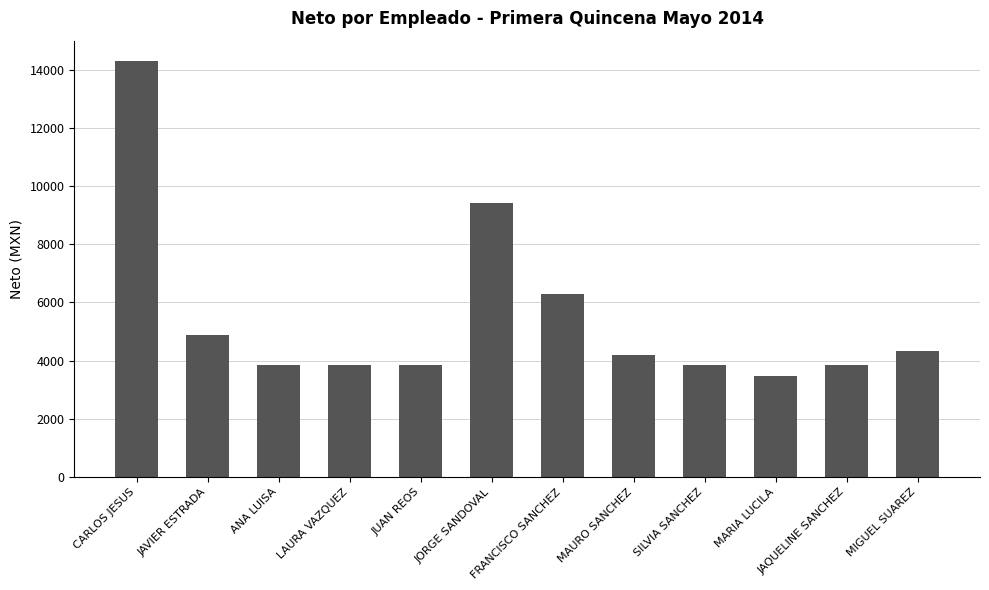

What is the average value?

5512